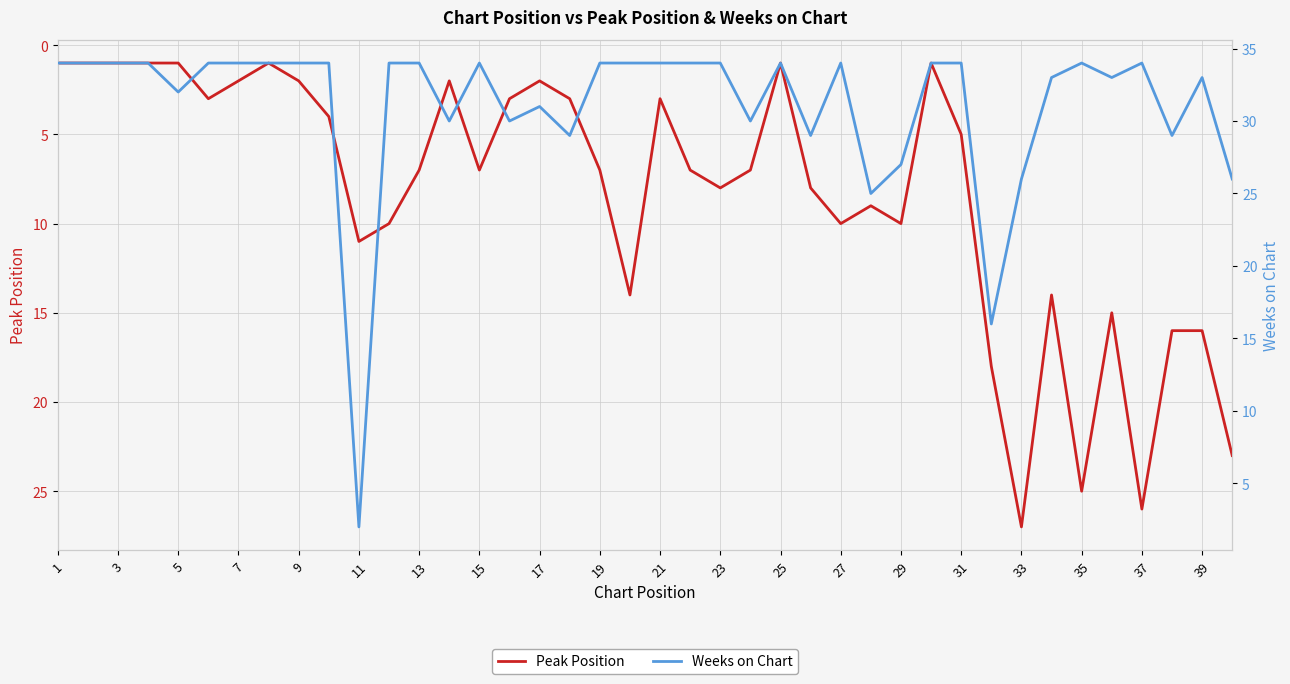

Rank the series by their maximum value, from highest to lowest.

Weeks on Chart, Peak Position